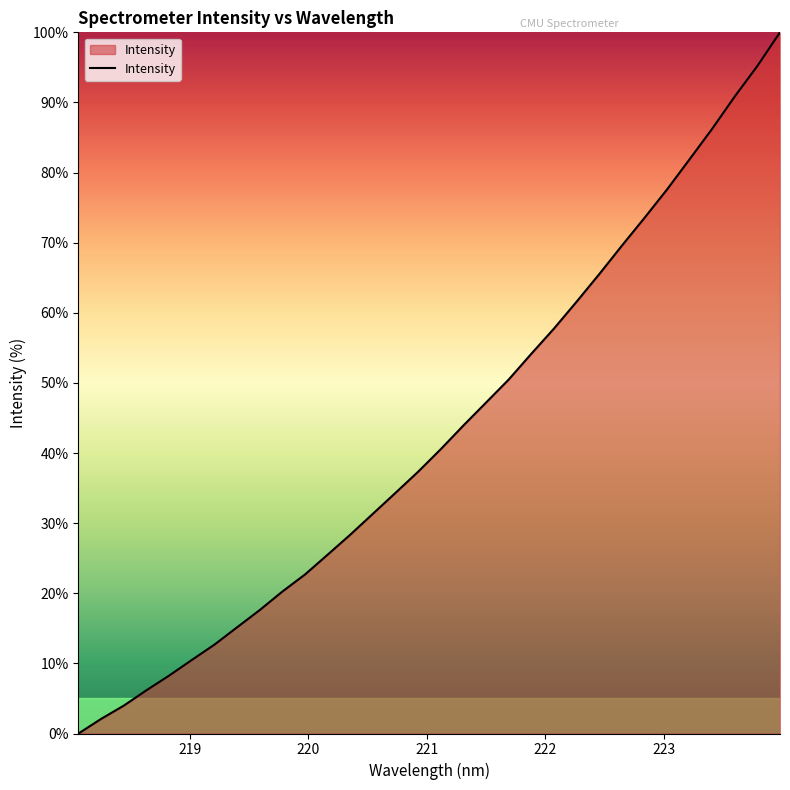

True or false: the data has more than 0 interior local peaks.

False